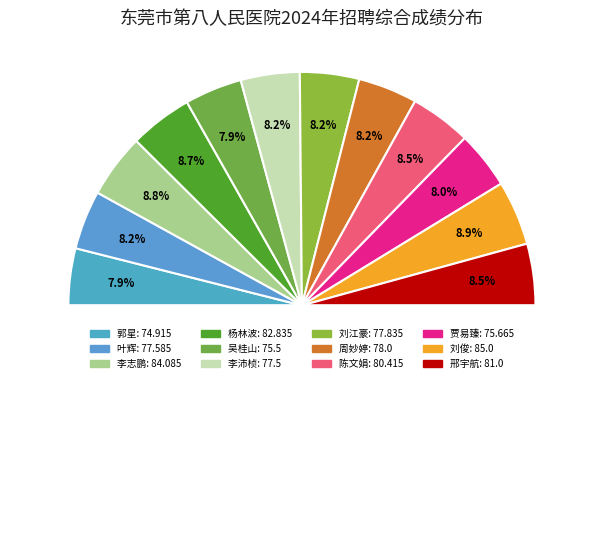

How many segments does this pie chart have?

12